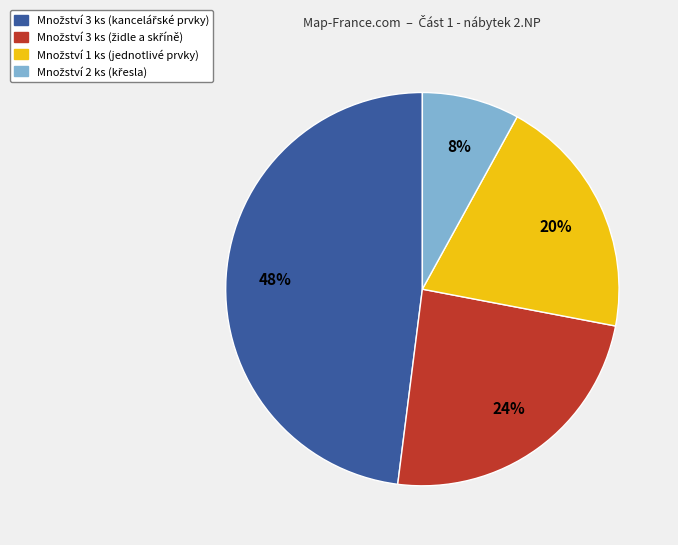

How many slices are in this pie chart?

4